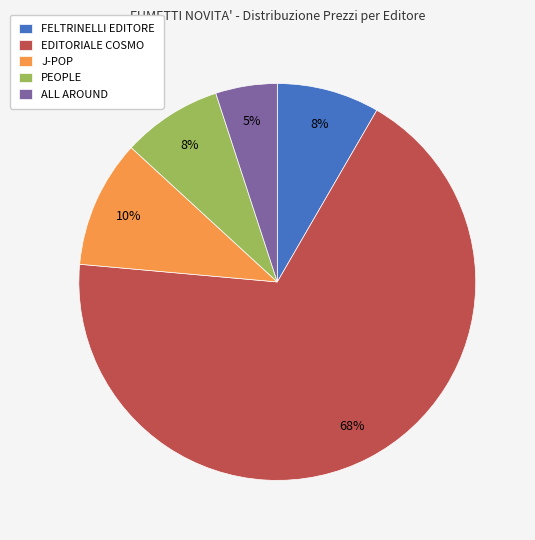

The PEOPLE slice represents 8% of the pie. True or false?

True